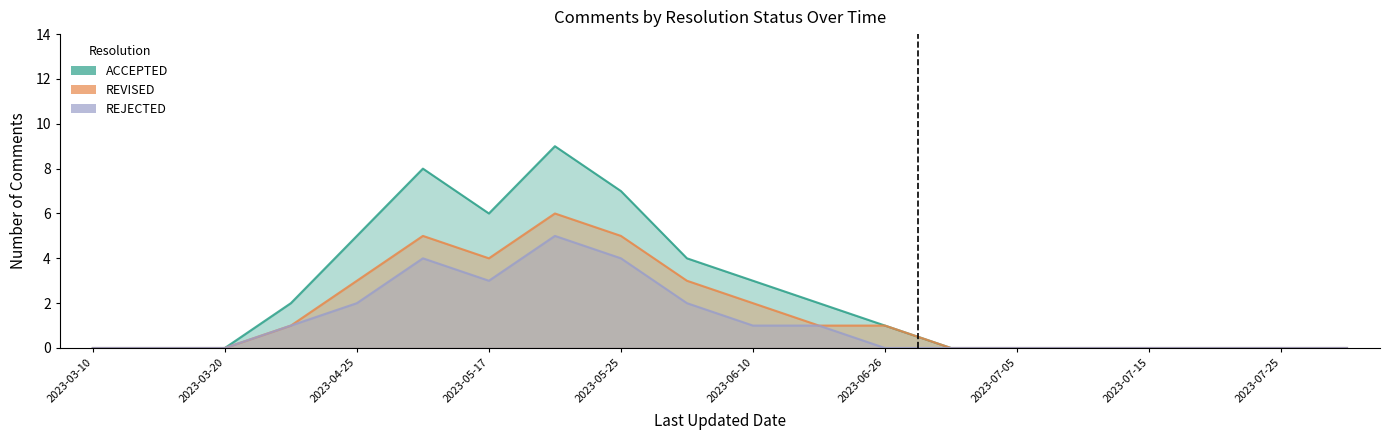

How many values in the REJECTED series exceed 0?

9